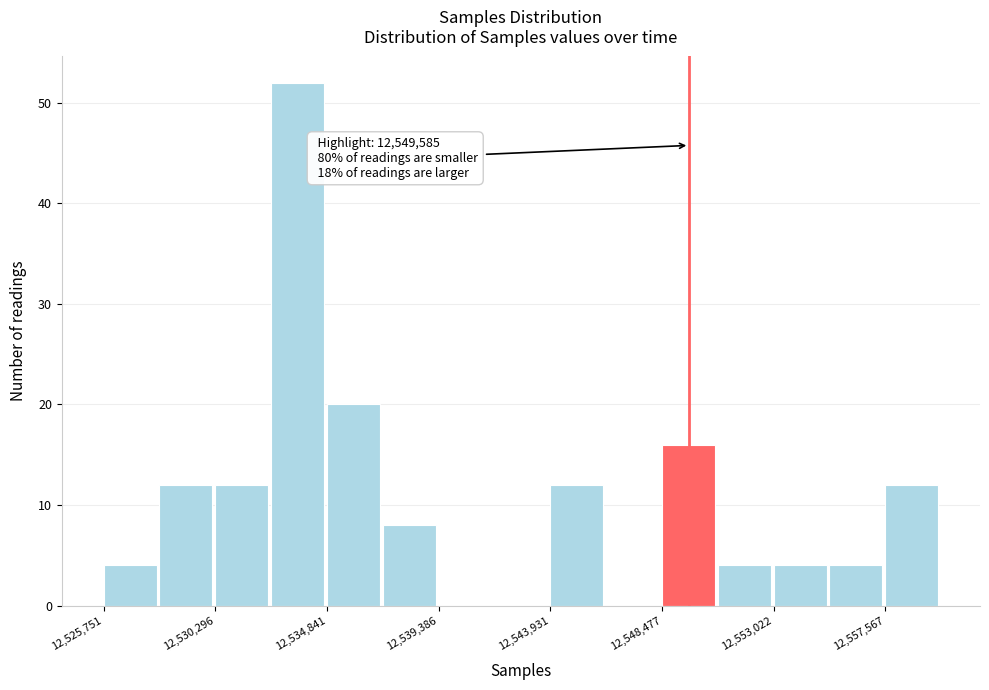

Over which range of the x-axis is the bar tallest?

12532500 to 12535000